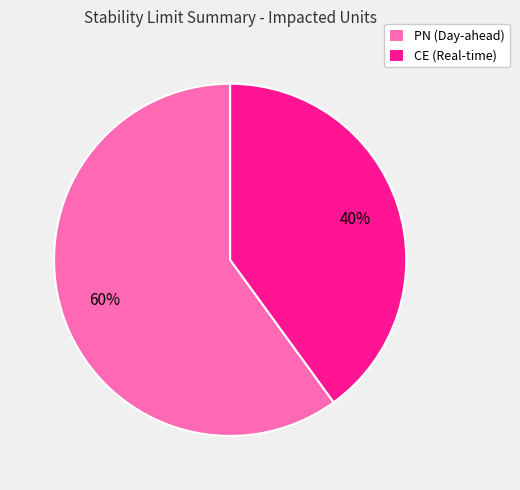

What percentage is the PN (Day-ahead) slice, to the nearest percent?

60%